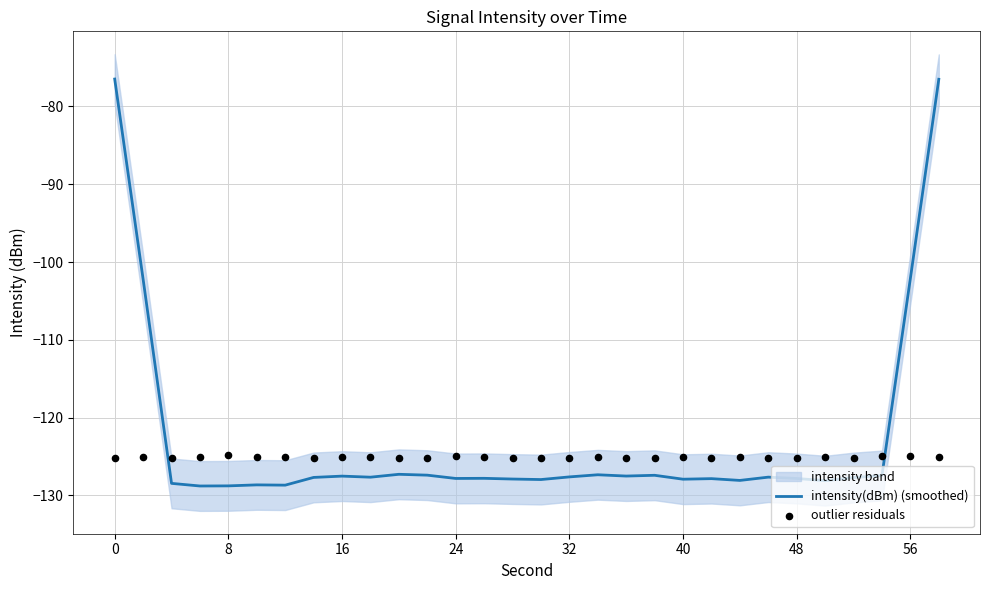

At how many categories does at least one series exceed -99?

2